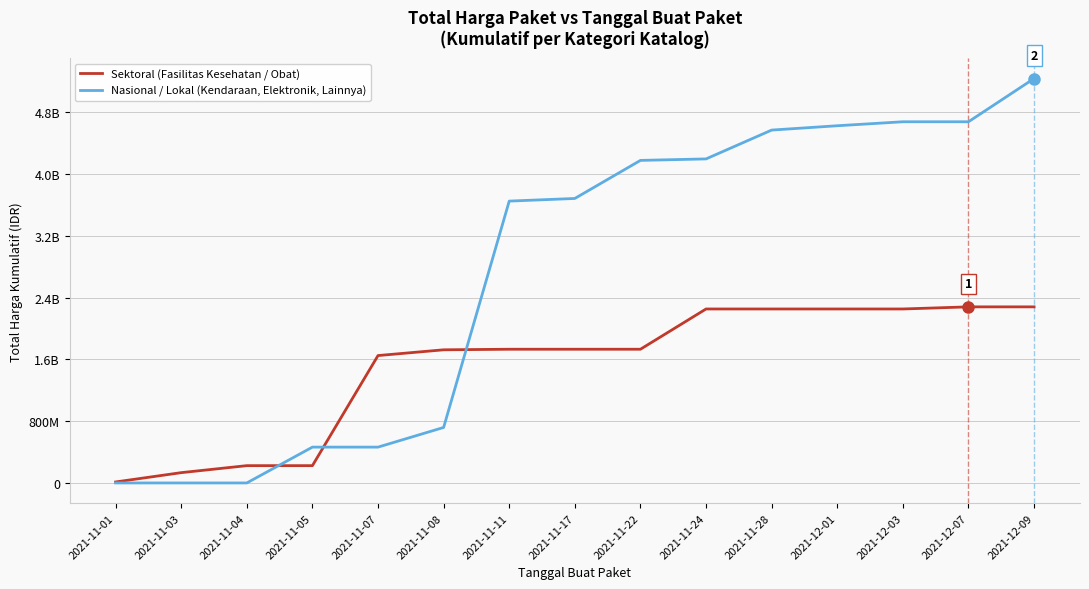

Reading left to right, list all the values displayed in this chart.

Sektoral (Fasilitas Kesehatan / Obat): 2021-11-01=12787500	2021-11-03=133400770	2021-11-04=224072845	2021-11-05=224072845	2021-11-07=1649940745	2021-11-08=1724364745	2021-11-11=1731765985	2021-11-17=1731765985	2021-11-22=1731765985	2021-11-24=2253225185	2021-11-28=2253225185	2021-12-01=2253225185	2021-12-03=2253225185	2021-12-07=2280637185	2021-12-09=2280637185
Nasional / Lokal (Kendaraan, Elektronik, Lainnya): 2021-11-01=0	2021-11-03=0	2021-11-04=0	2021-11-05=464002100	2021-11-07=464002100	2021-11-08=718702100	2021-11-11=3650264100	2021-11-17=3684556100	2021-11-22=4177556100	2021-11-24=4196731100	2021-11-28=4570135100	2021-12-01=4626287900	2021-12-03=4677888900	2021-12-07=4677888900	2021-12-09=5237859900